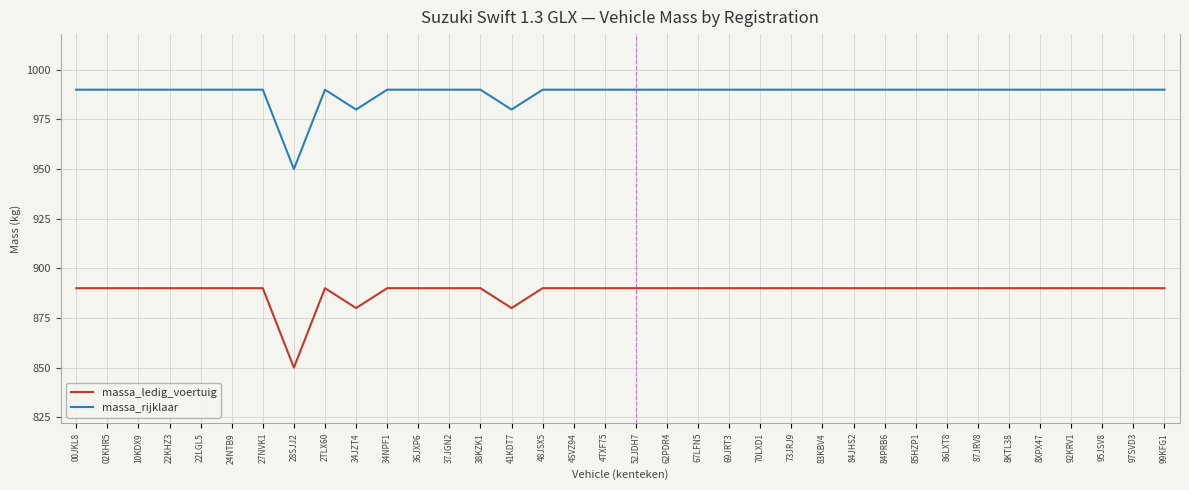

What position from the right is 83KBV4?

12